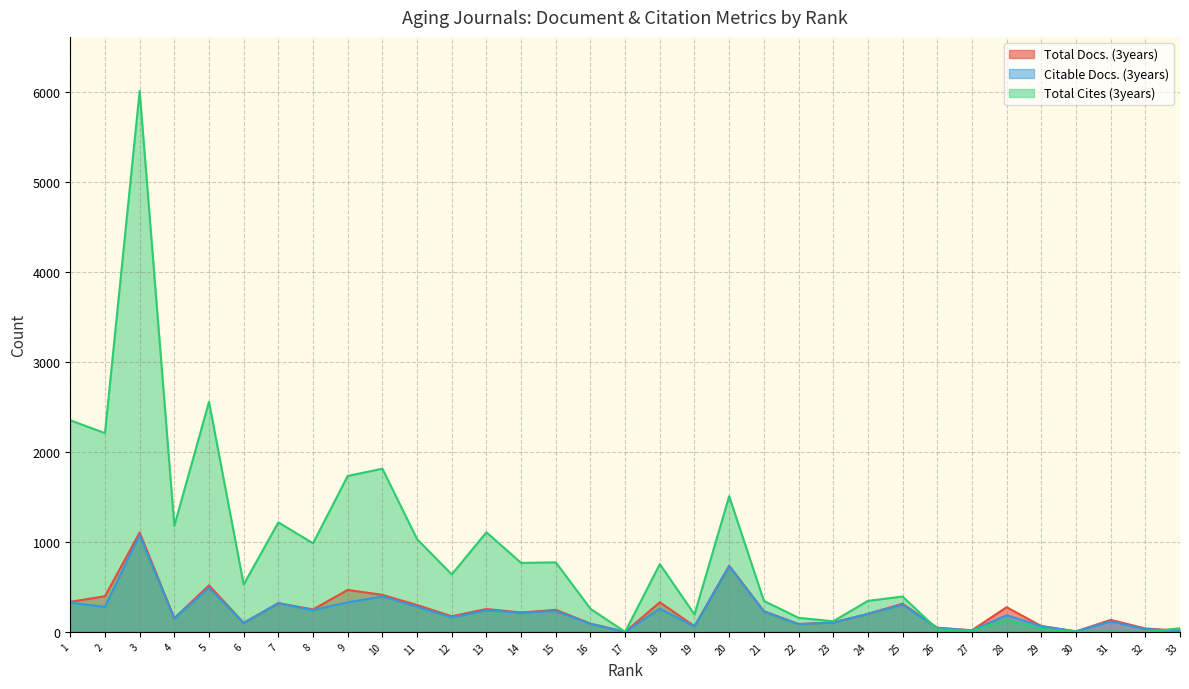

How many lines are shown in the chart?

3